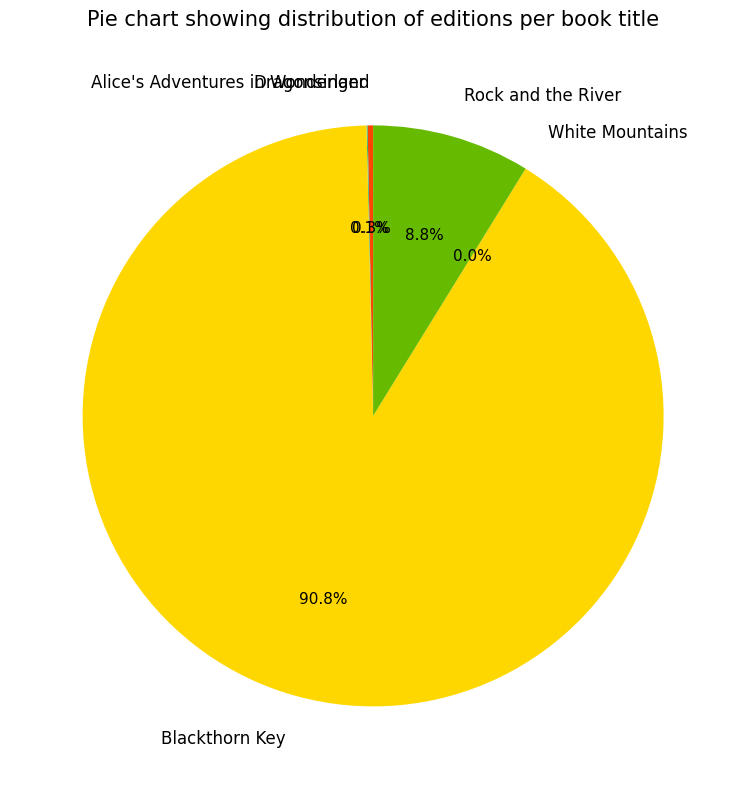

What is the largest slice in the pie chart?

Blackthorn Key